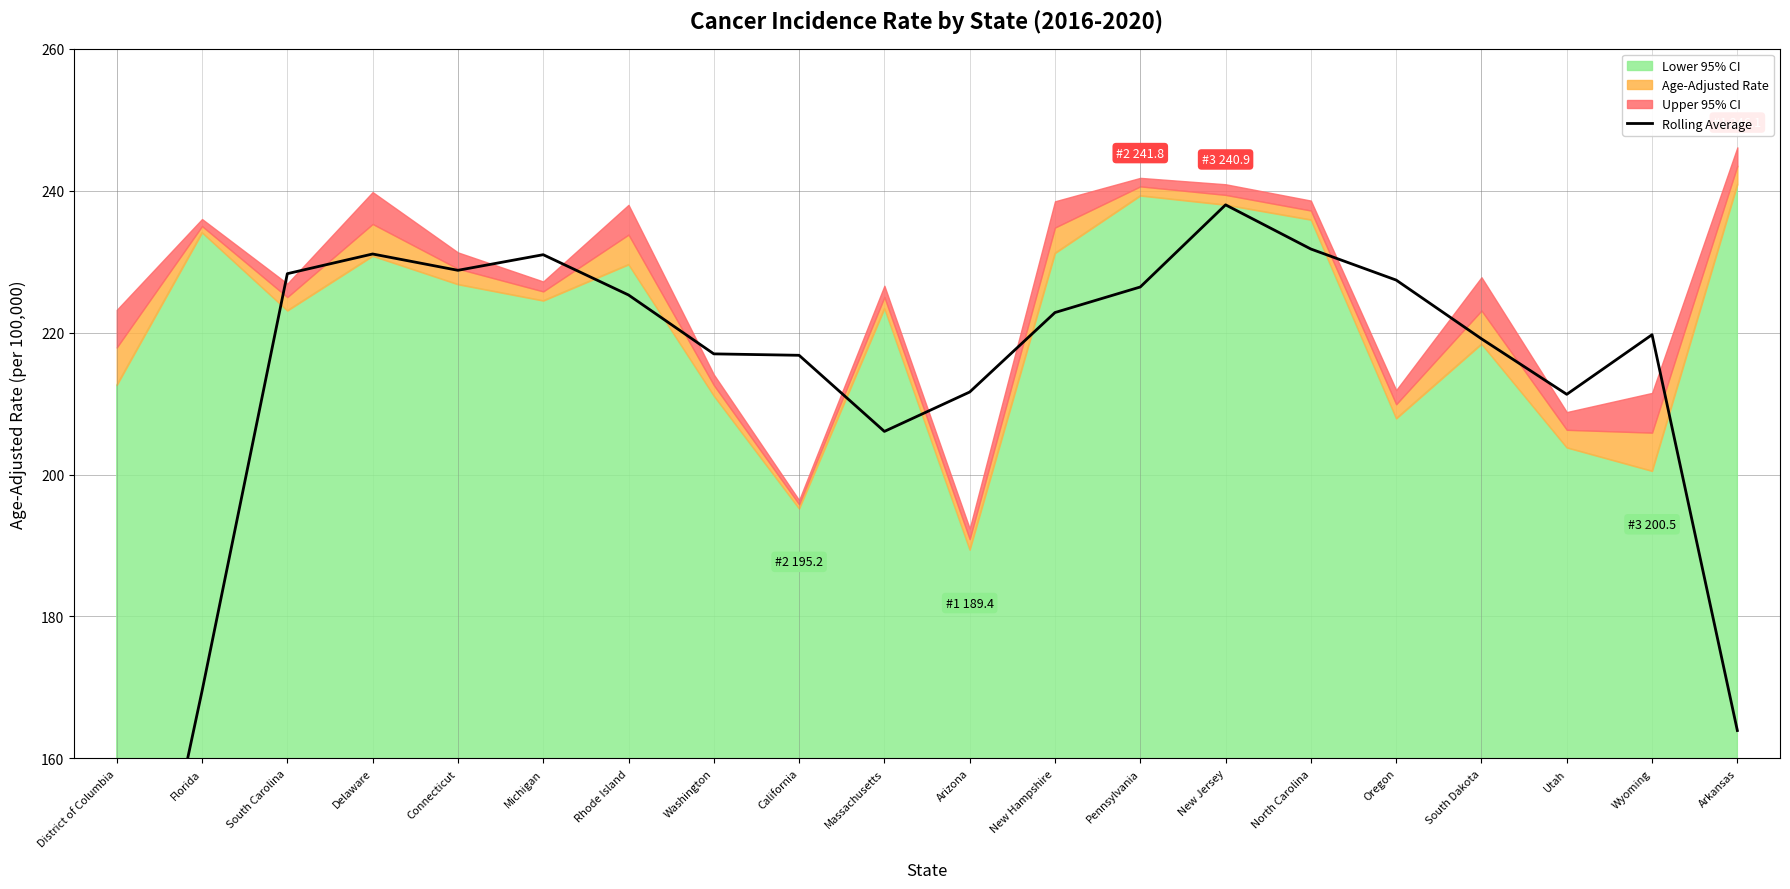

At which label is the value closest to 175?

Florida